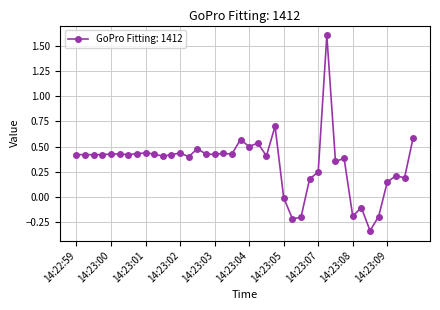

What is the greatest value displayed?

1.6